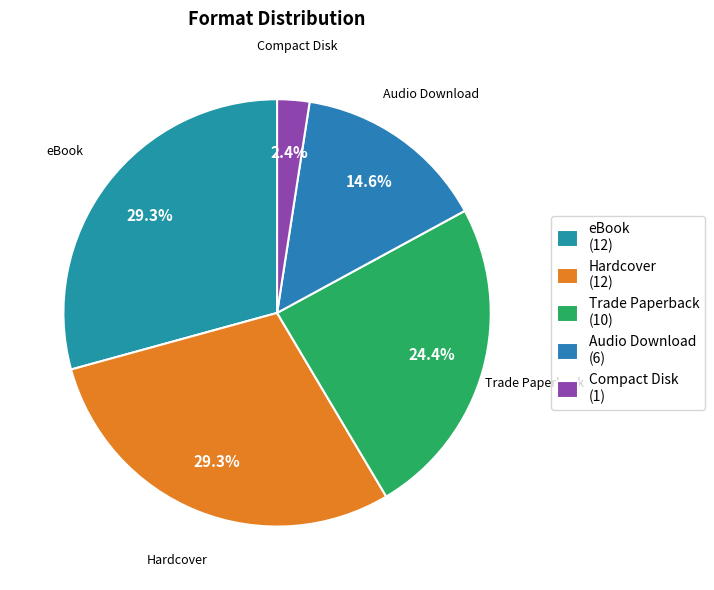

Does eBook represent more than half of the total?

No